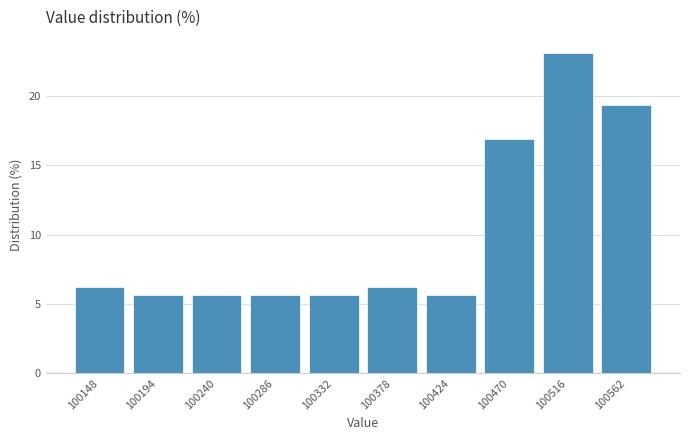

Reading left to right, transcribe this chart: for each bar, give the range it covers on the x-axis and its height. Neither the bar edges nor the heights are printed on the chart, so give them approximately, as read against the axes.

100125 to 100171: 6.5
100171 to 100217: 5.5
100217 to 100263: 5.5
100263 to 100309: 5.5
100309 to 100355: 5.5
100355 to 100401: 6.5
100401 to 100447: 5.5
100447 to 100493: 17.0
100493 to 100539: 23.0
100539 to 100585: 19.5